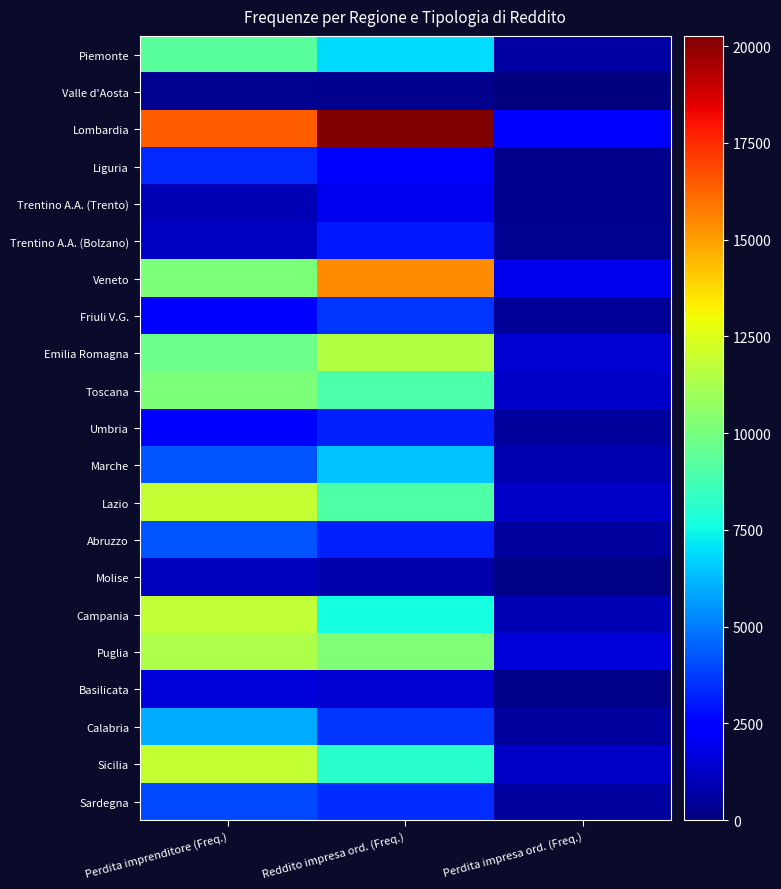

What is the spread (max minus min) of values at Perdita impresa ord. (Freq.)?

2381